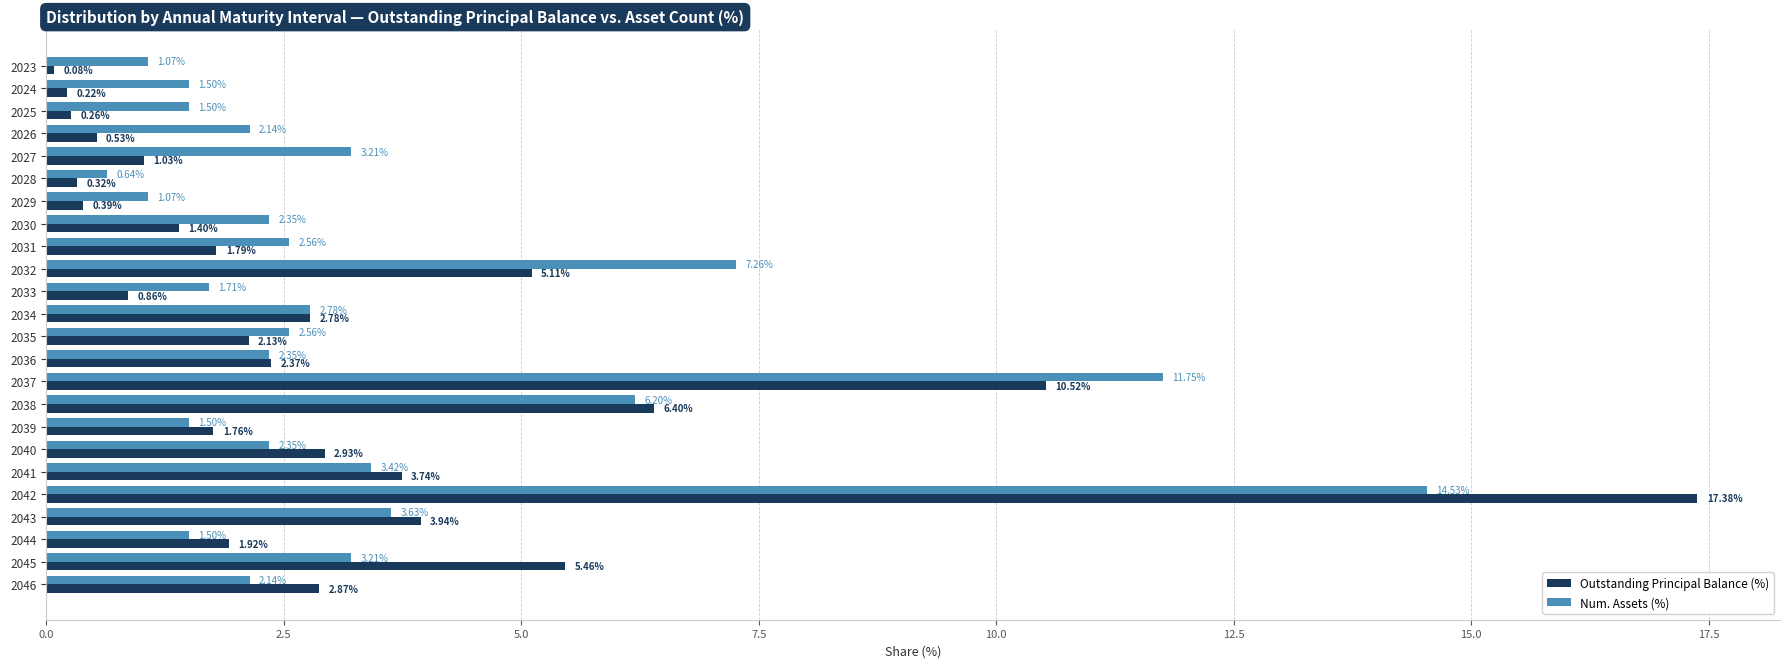

Where is Outstanding Principal Balance (%) nearest to the value 8?

2038